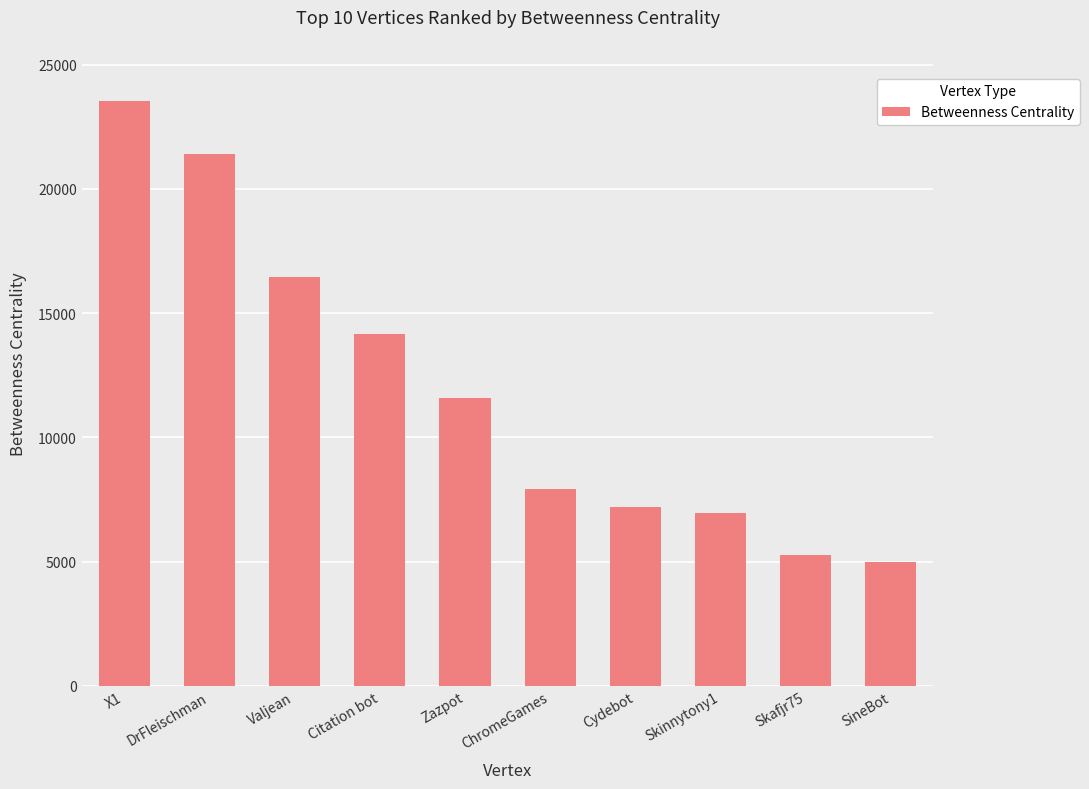

What is the ratio of the value at SineBot to the value at Zazpot?

0.4